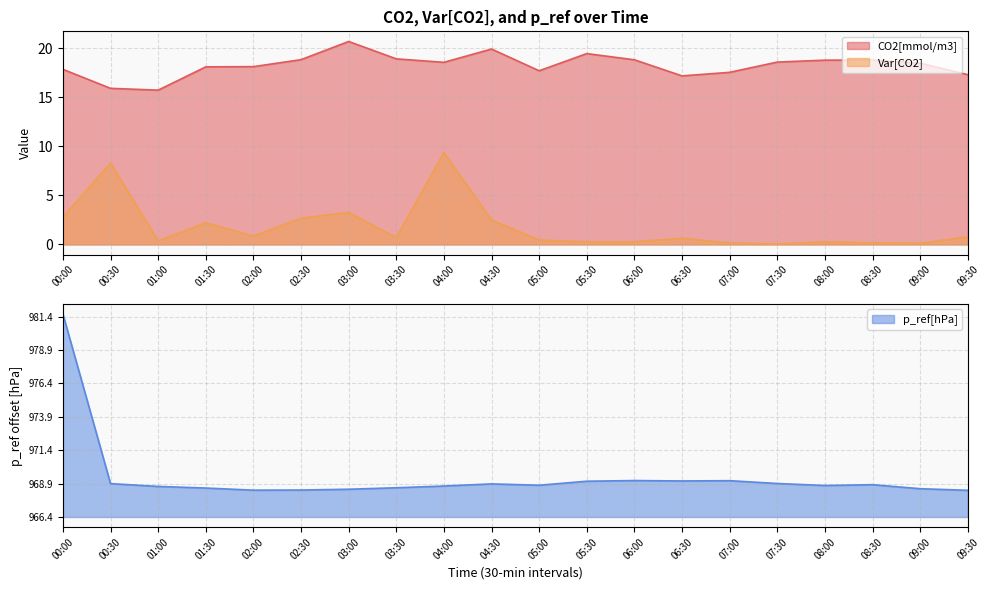

Reading left to right, list all the values displayed in this chart.

CO2[mmol/m3]: 17.8	15.9	15.7	18.1	18.1	18.8	20.7	18.9	18.6	19.9	17.7	19.4	18.8	17.2	17.5	18.6	18.8	18.8	18.5	17.3
Var[CO2]: 2.8	8.3	0.4	2.2	0.9	2.7	3.3	0.7	9.4	2.5	0.4	0.3	0.3	0.6	0.2	0.1	0.3	0.2	0.1	0.8
p_ref[hPa]: 15.2	2.5	2.3	2.2	2.0	2.0	2.1	2.2	2.3	2.5	2.4	2.7	2.7	2.7	2.7	2.5	2.4	2.4	2.1	2.0